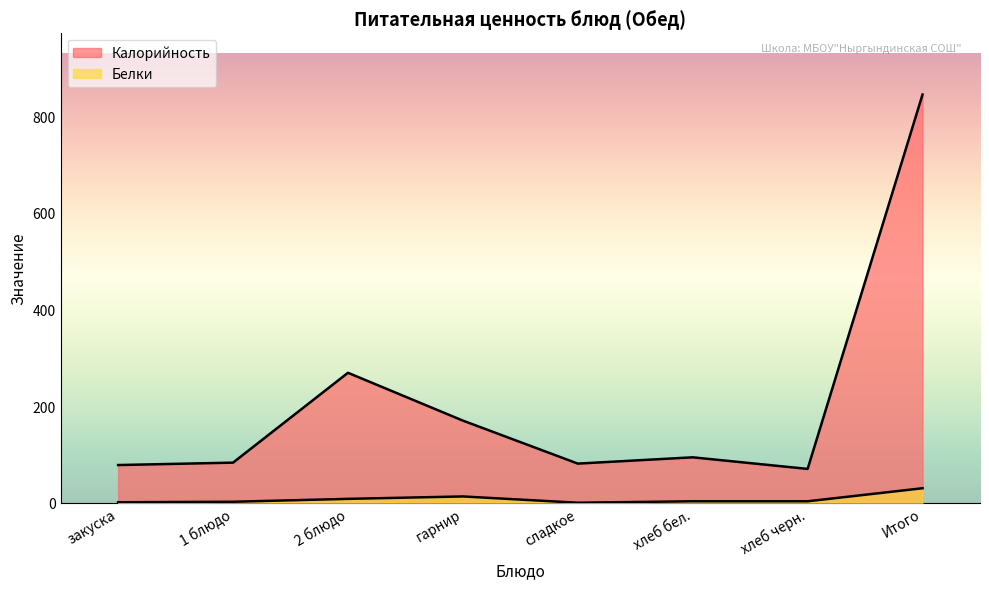

How many lines are shown in the chart?

2